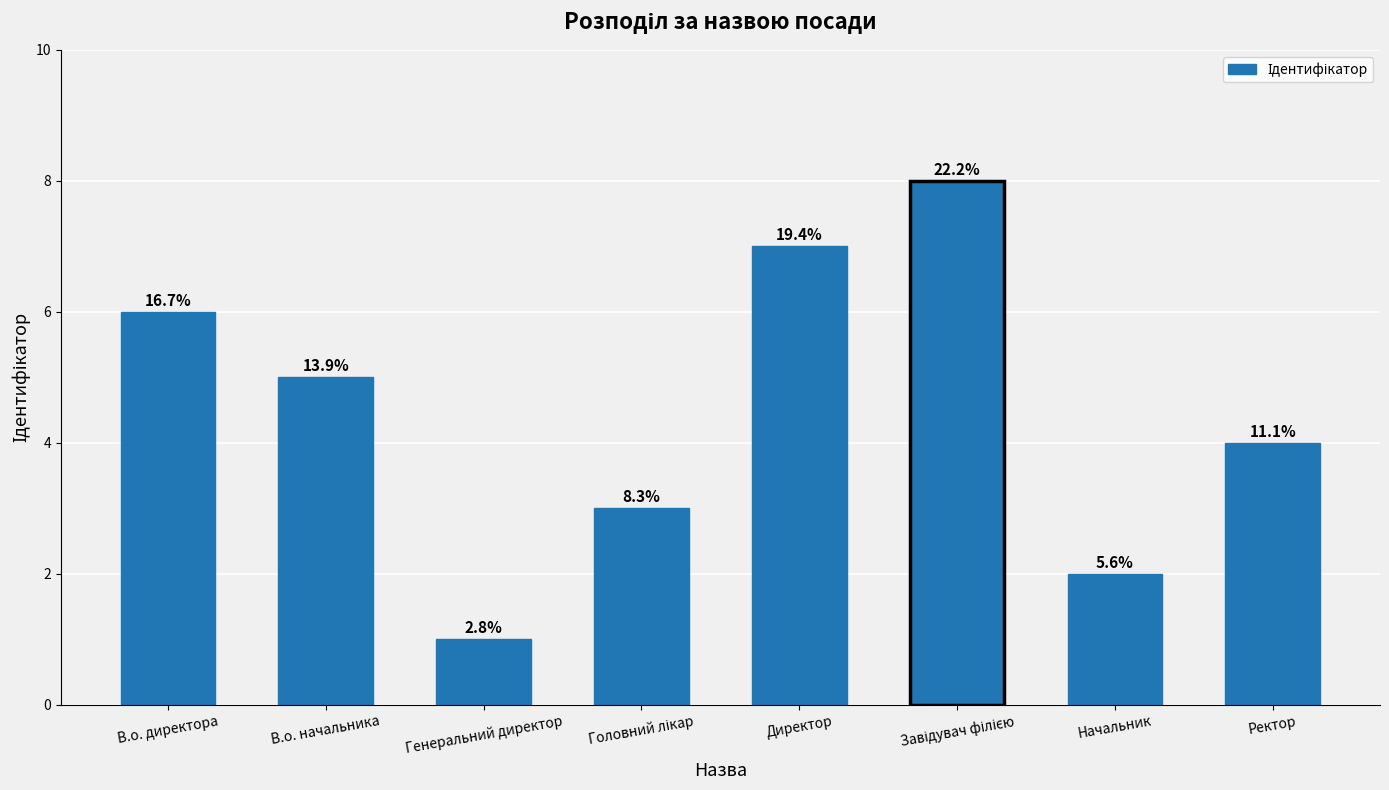

How many bars are there in total?

8